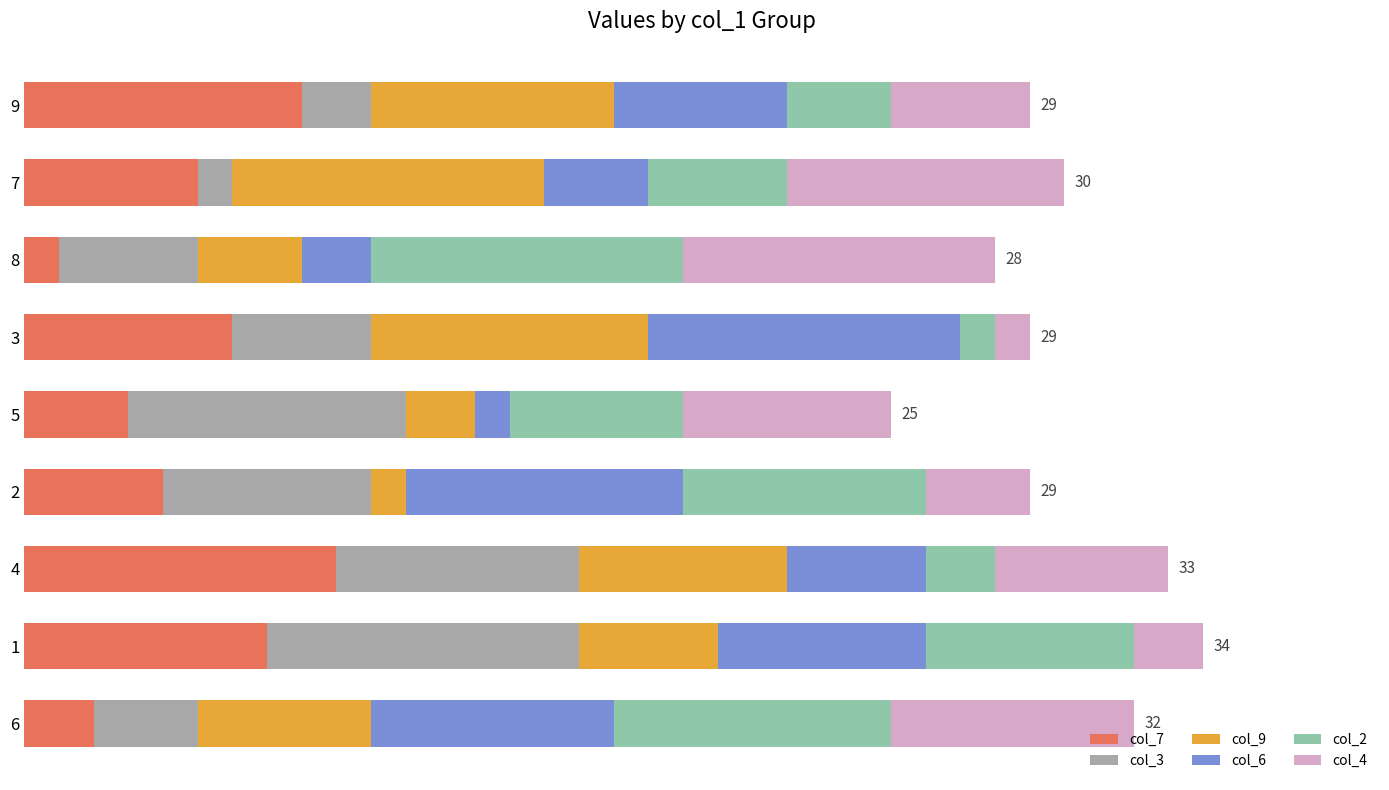

What is the value of the col_4 bar at the 2nd from the left?

8